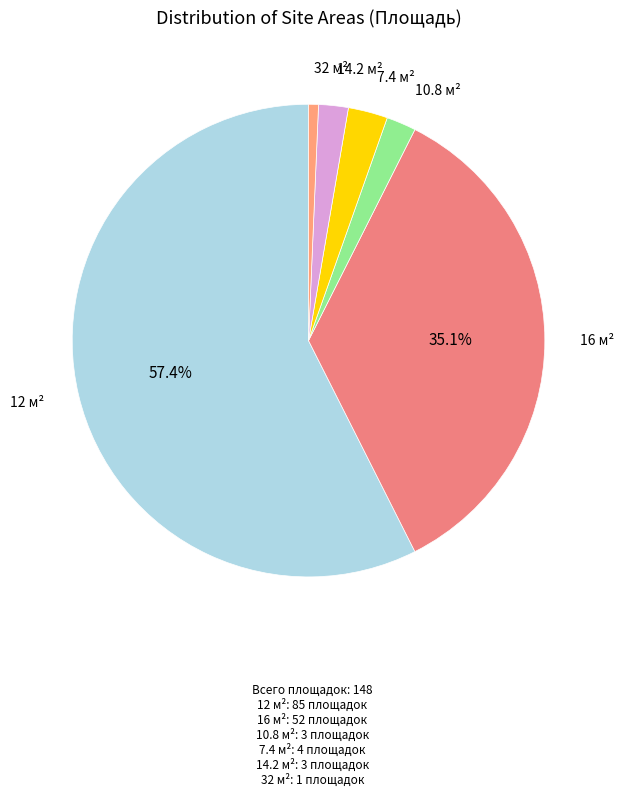

How many slices are in this pie chart?

6